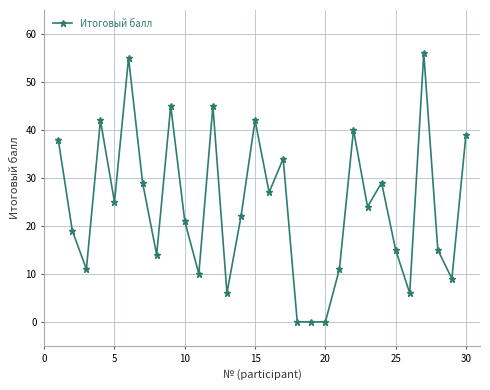

What is the maximum value shown in the chart?

56